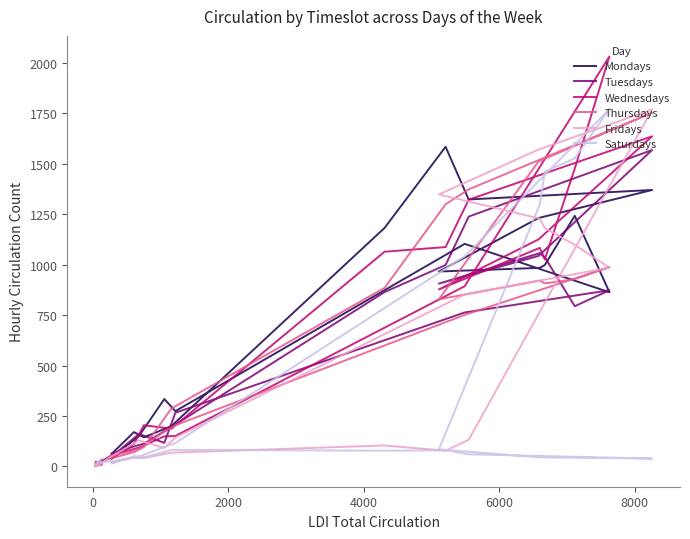

What is the minimum value shown in the chart?

1.0